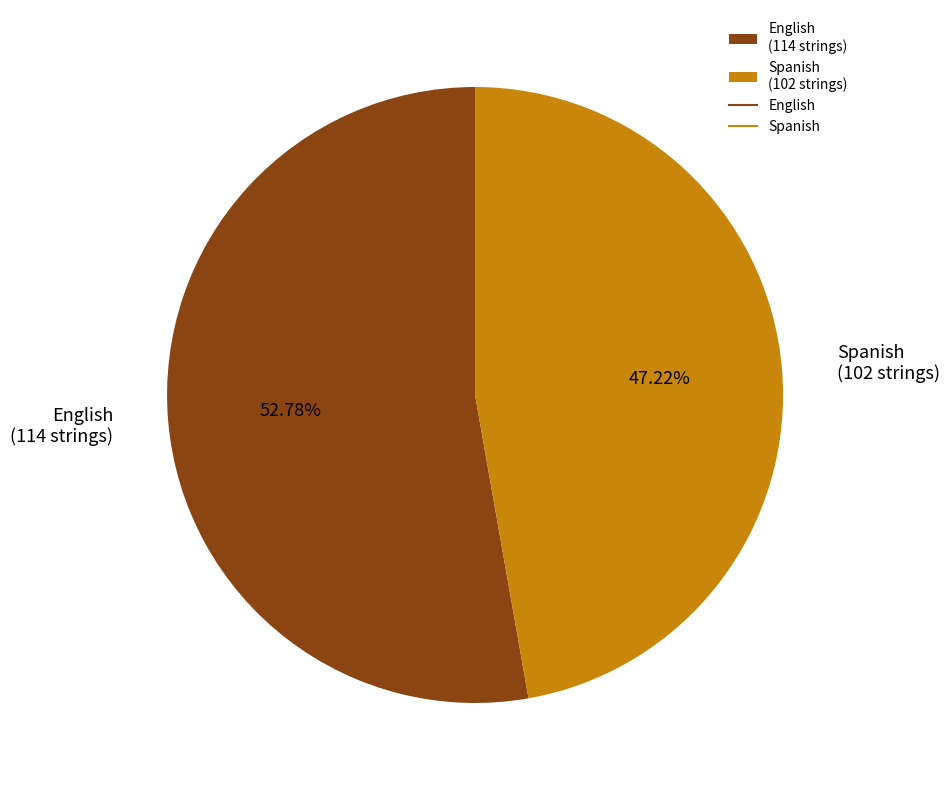

Which slice represents more than half of the pie?

English